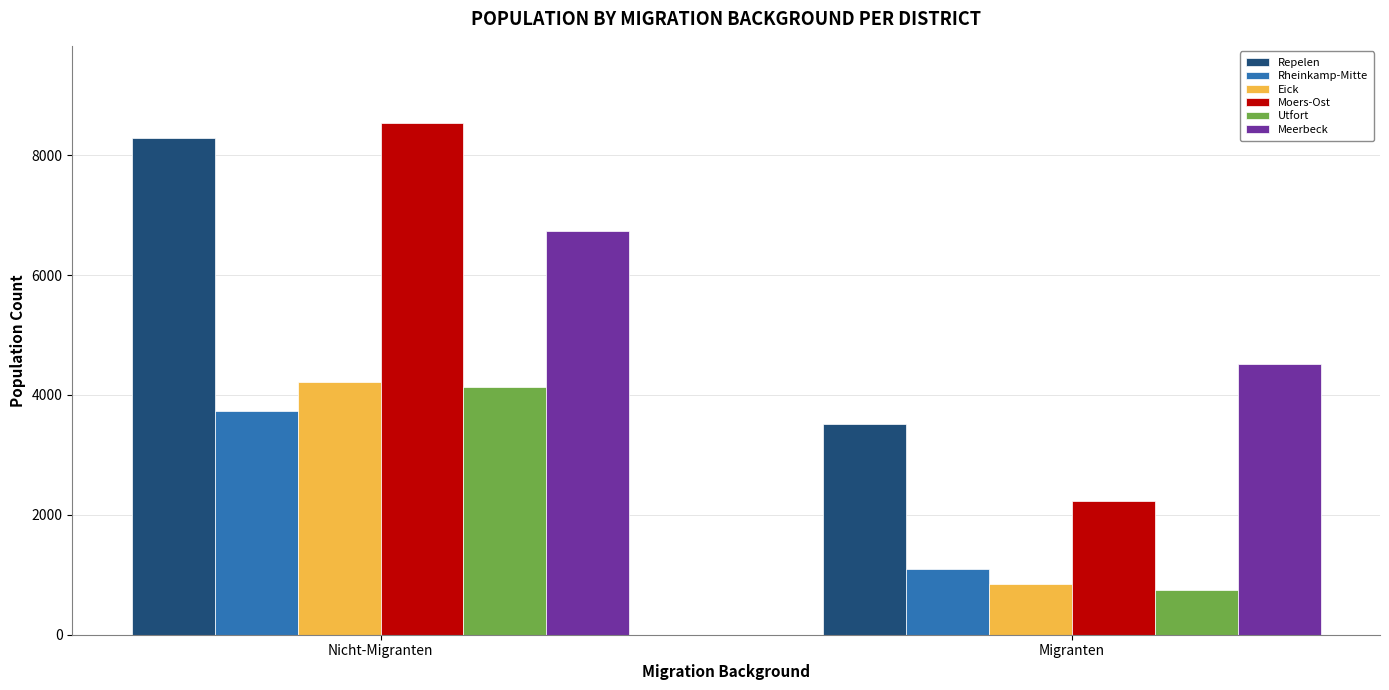

The Rheinkamp-Mitte series shows 3740 at Nicht-Migranten. True or false?

True